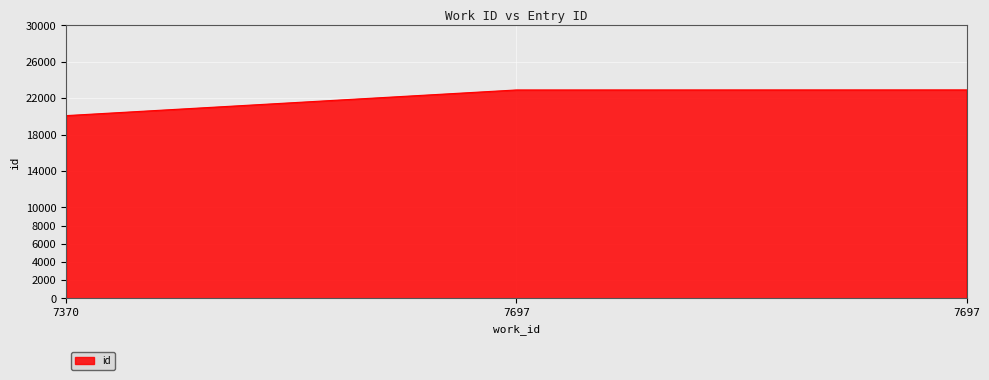

What is the difference between the maximum and minimum values?

2825